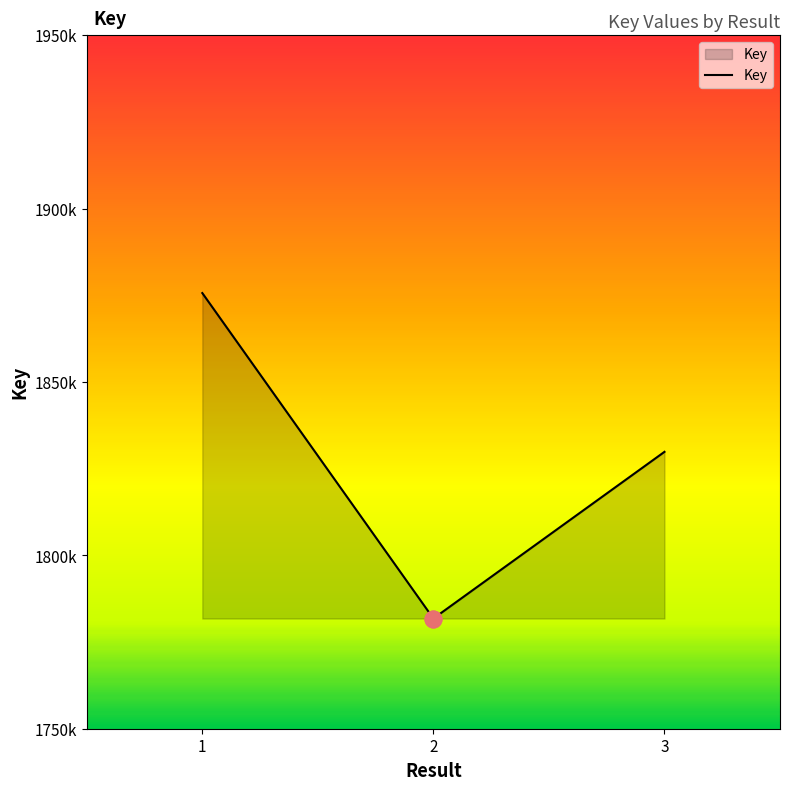

What is the average value?

1828932